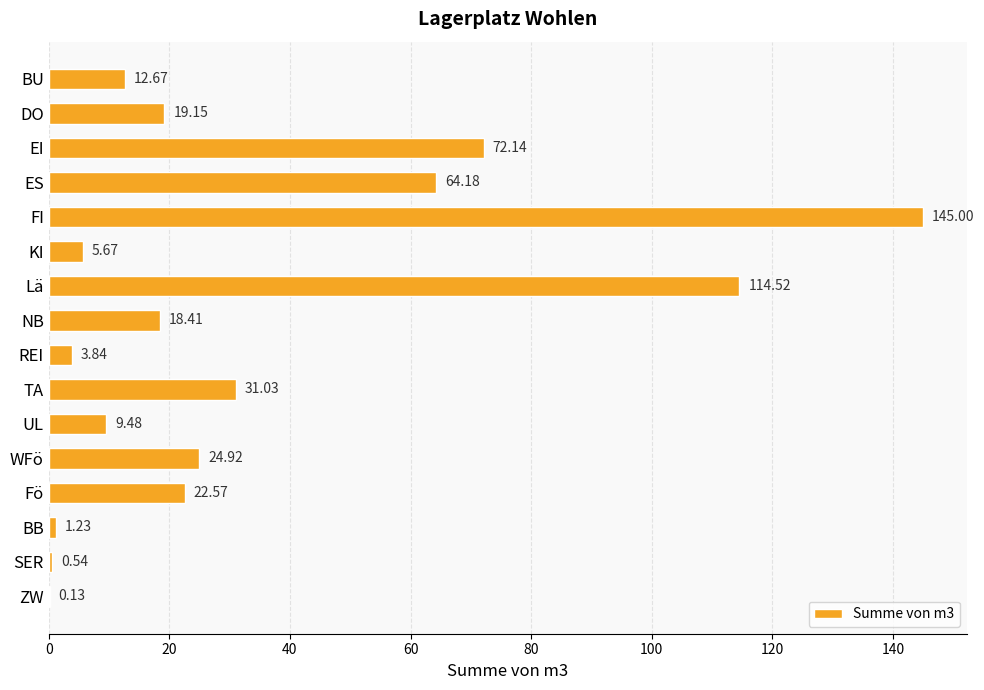

Which category has the highest value across all series?

FI